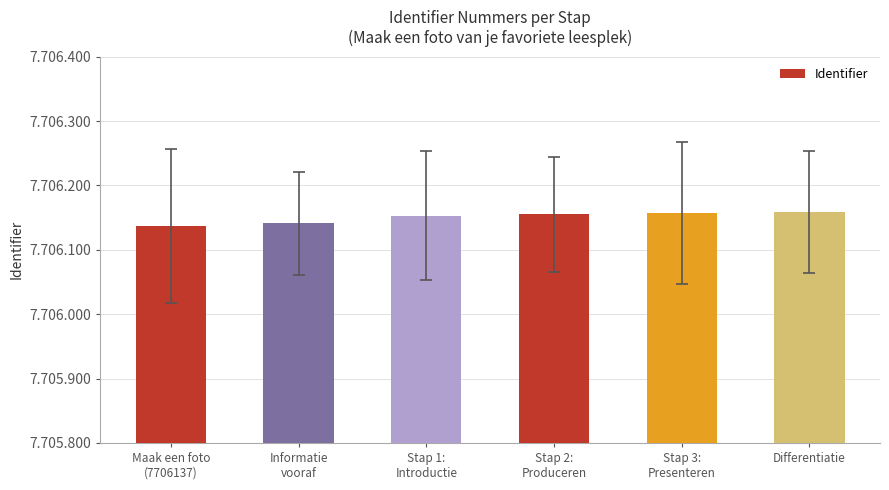

Does the chart contain any negative values?

No